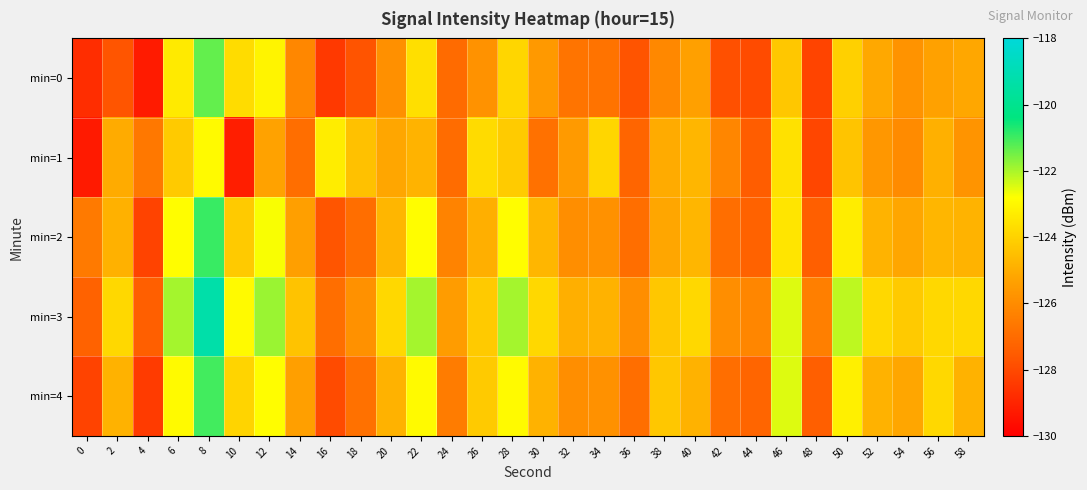

At which category is the sum across all series the highest?

8